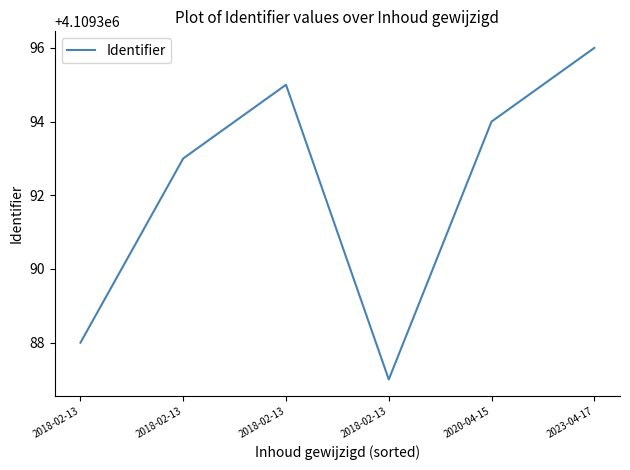

Where is the first local maximum?

2018-02-13